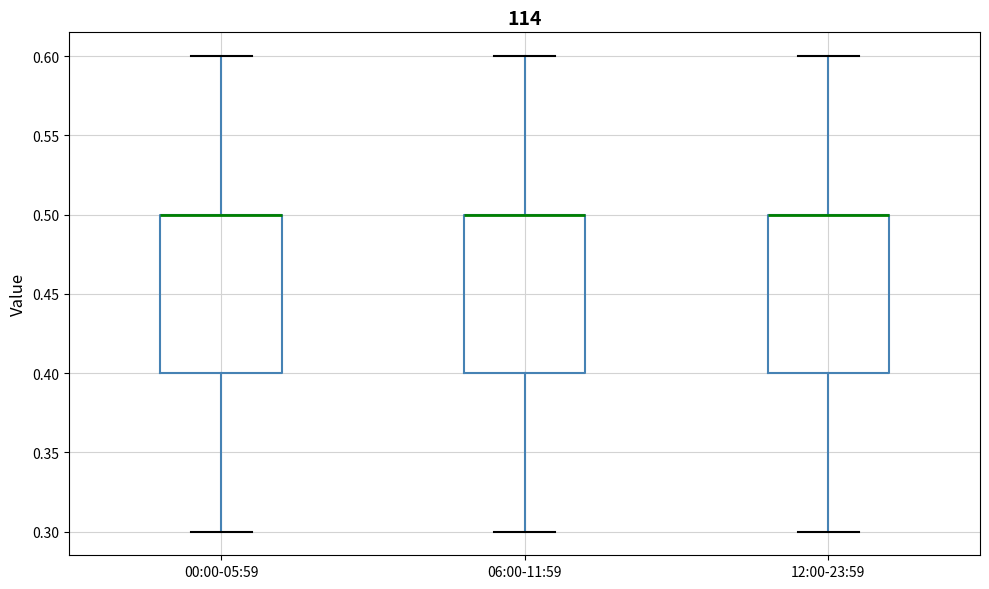

Reading left to right, read every box against the y-axis: the position of its median line, the range the box covers, and the ends of its whiskers. The values are not printed on the chart, so give them approximately, as read against the axis.

00:00-05:59: median 0.5 (drawn on the box's upper edge), box 0.4 to 0.5, whiskers 0.3 to 0.6
06:00-11:59: median 0.5 (drawn on the box's upper edge), box 0.4 to 0.5, whiskers 0.3 to 0.6
12:00-23:59: median 0.5 (drawn on the box's upper edge), box 0.4 to 0.5, whiskers 0.3 to 0.6